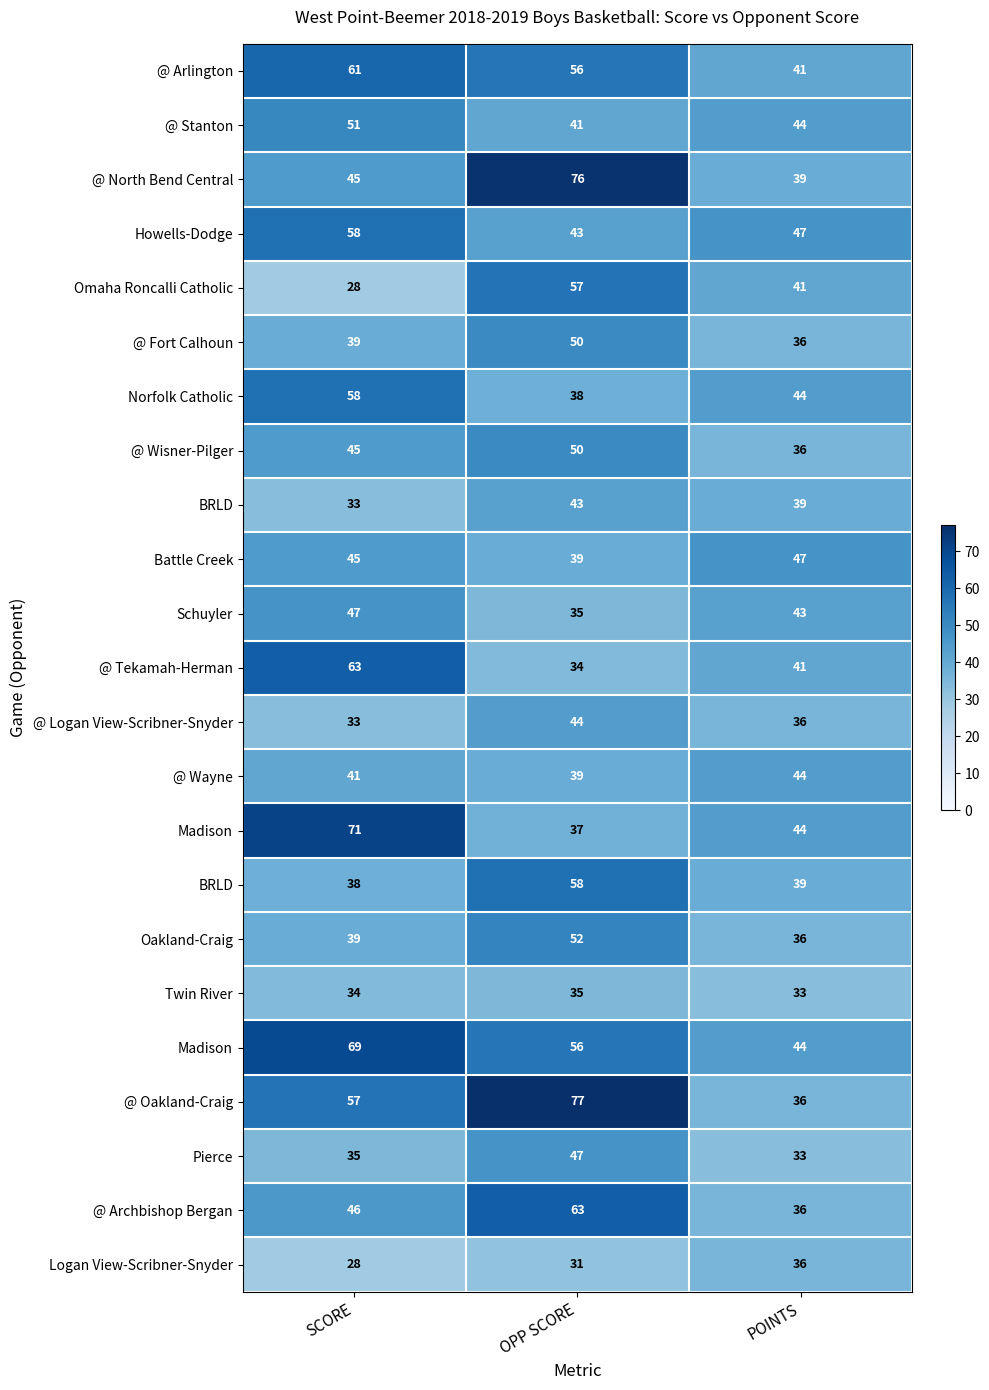

What is the difference between the highest and lowest values at SCORE?

43